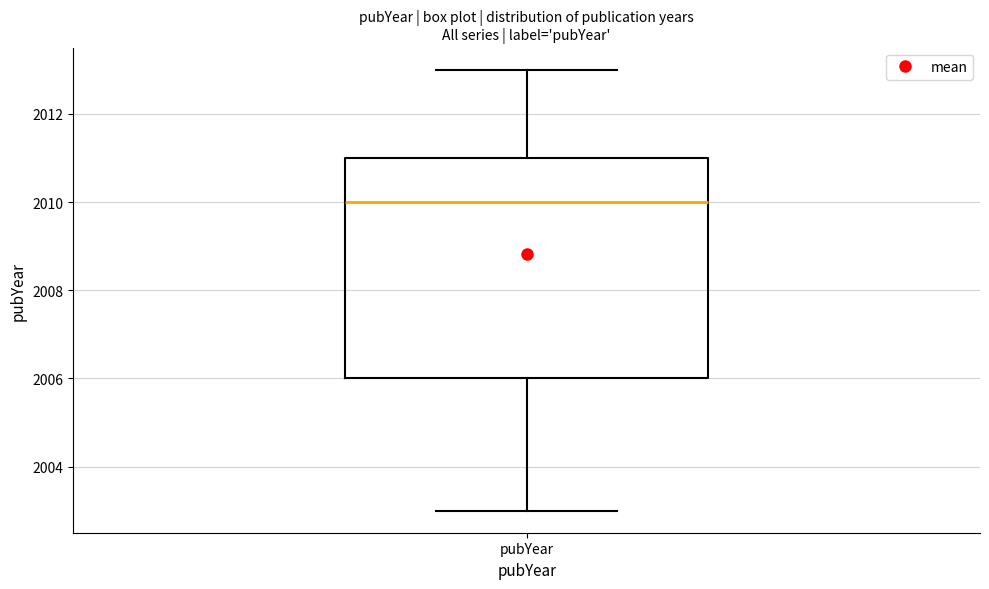

Transcribe this box plot: give where the median line is, the range the box spans, and where the two whiskers end, as read against the y-axis. The values are not printed on the chart, so give them approximately, as read against the axis.

median 2010, box 2006 to 2011, whiskers 2003 to 2013